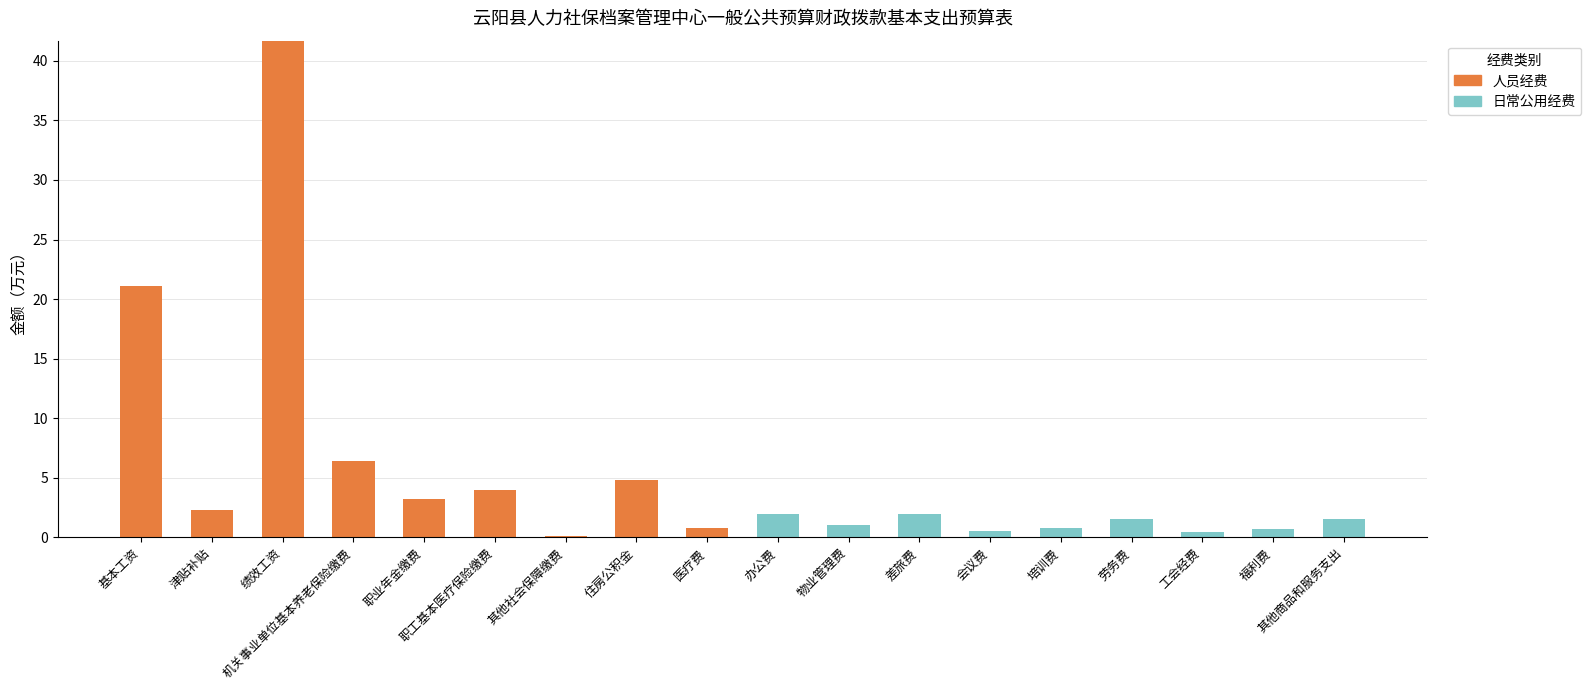

What is the total value across all series at 办公费?

2.0